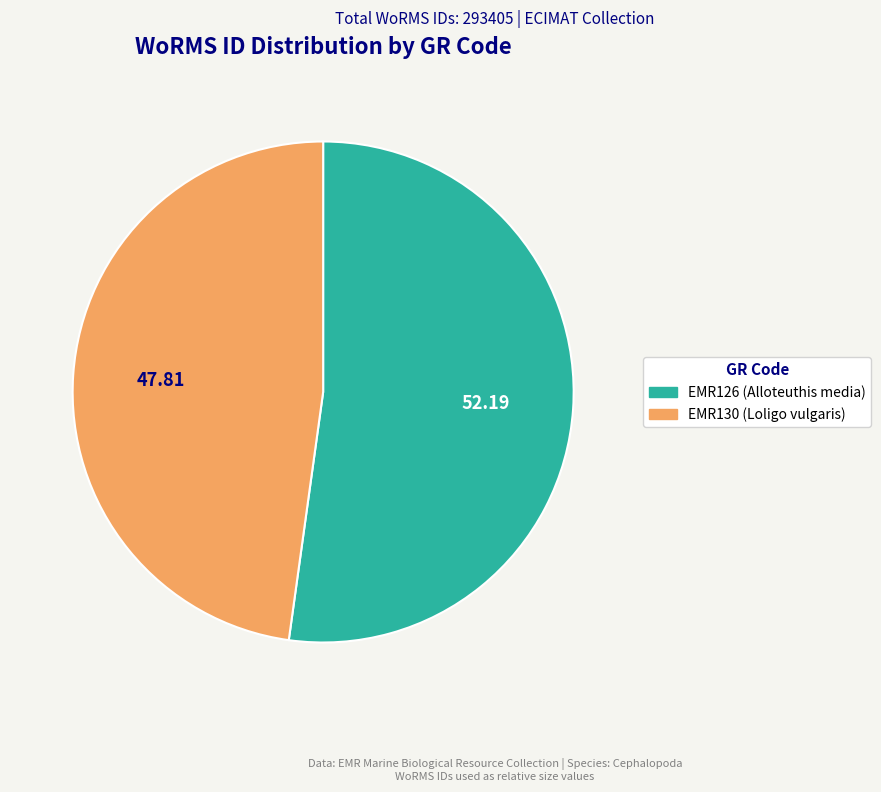

True or false: EMR130 (Loligo vulgaris) accounts for 48% of the total.

True